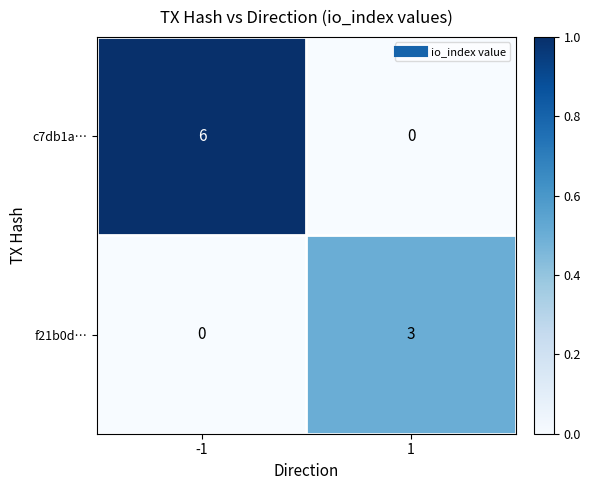

What is the approximate value of c7db1a… at -1?

6